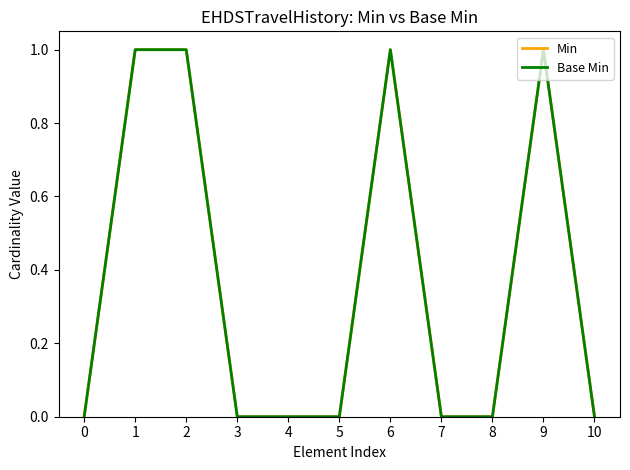

True or false: Base Min and Min intersect in this chart.

False